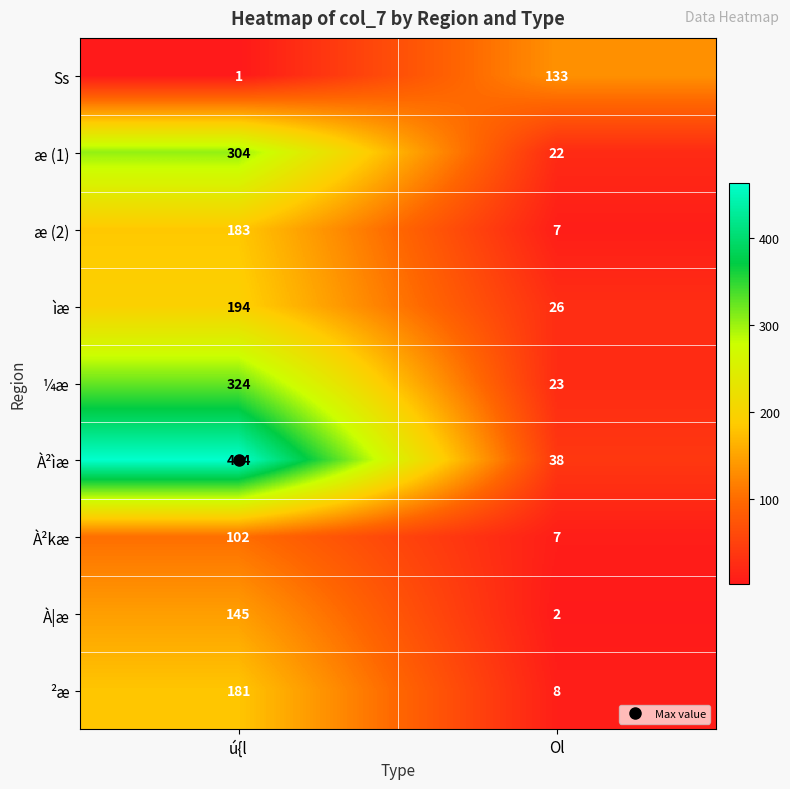

What is the maximum value shown in the chart?

464